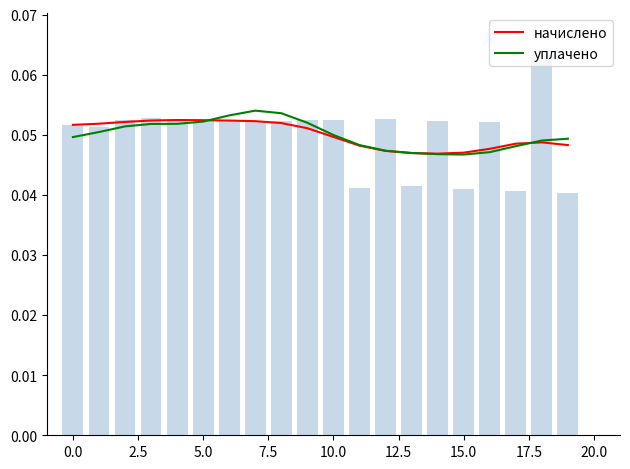

At 15.0, list the series in order from largest to smallest.

уплачено, начислено